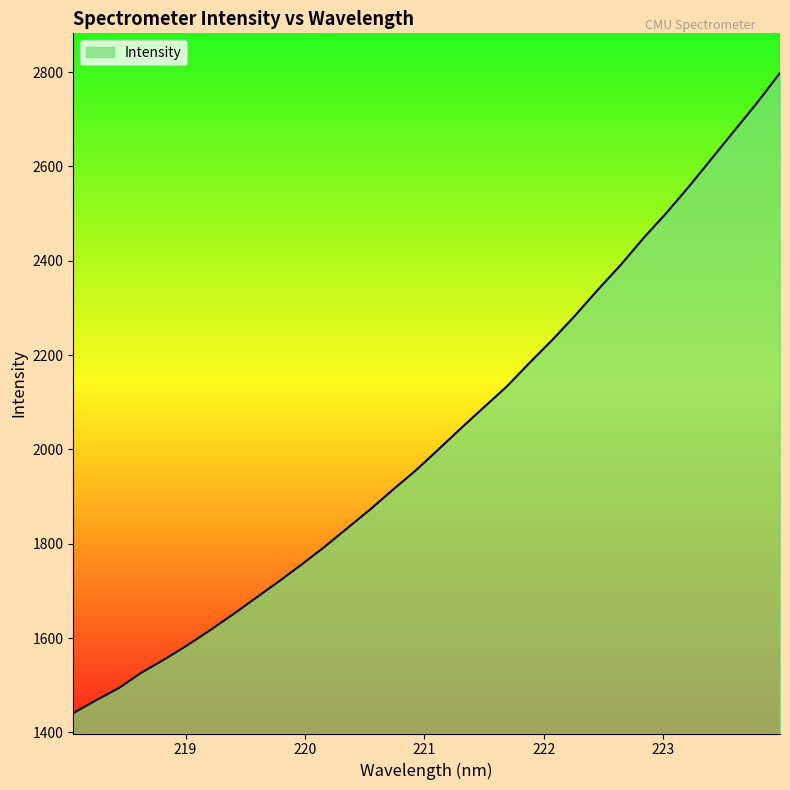

What is the greatest value displayed?

2798.2